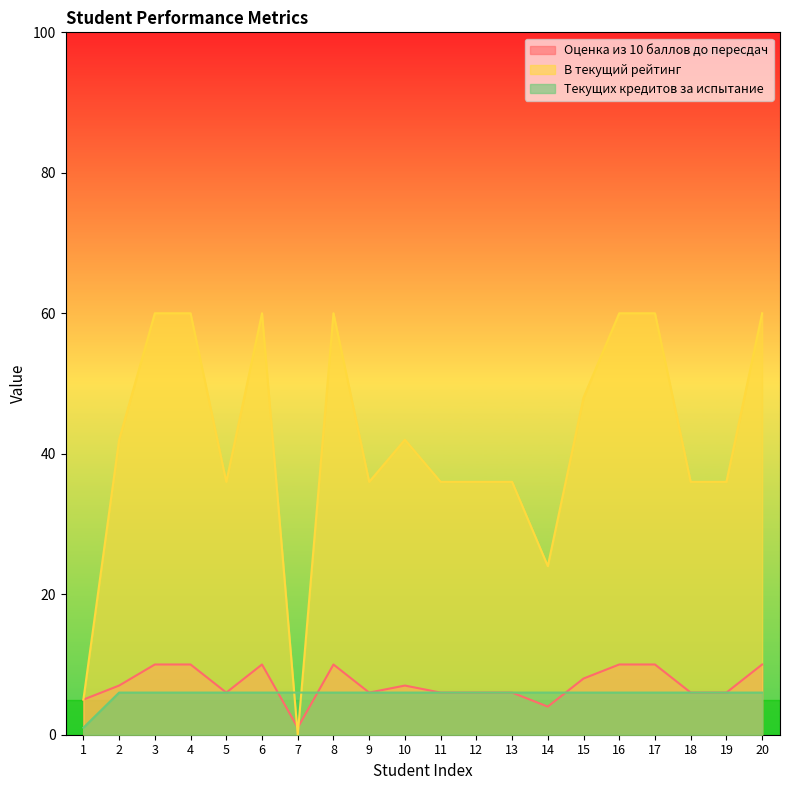

Is the value of В текущий рейтинг at 10 greater than the value of Оценка из 10 баллов до пересдач at 12?

Yes